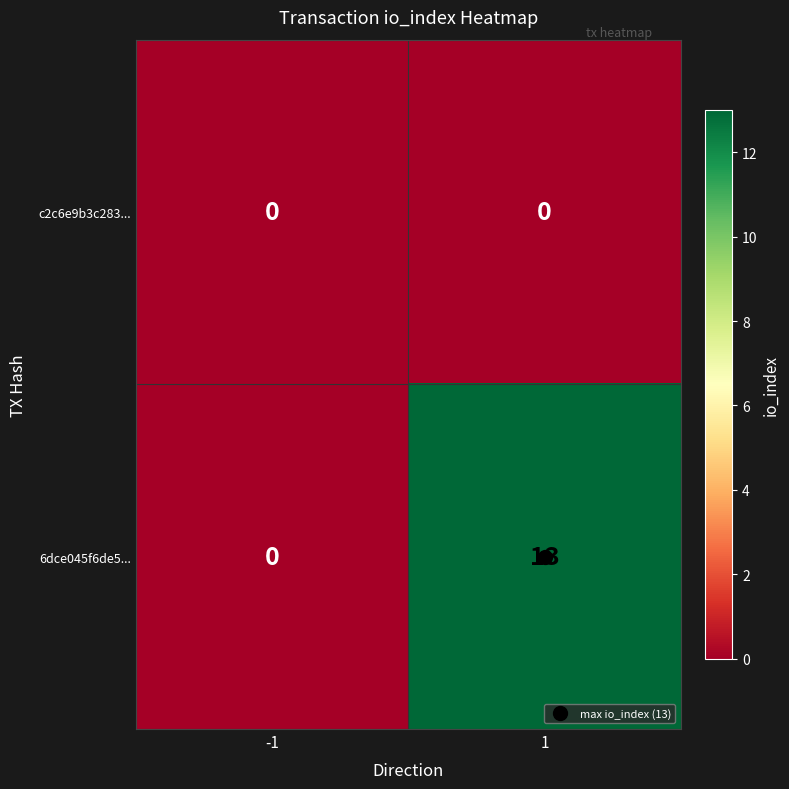

What is the approximate value of 6dce045f6de5... at 1?

13